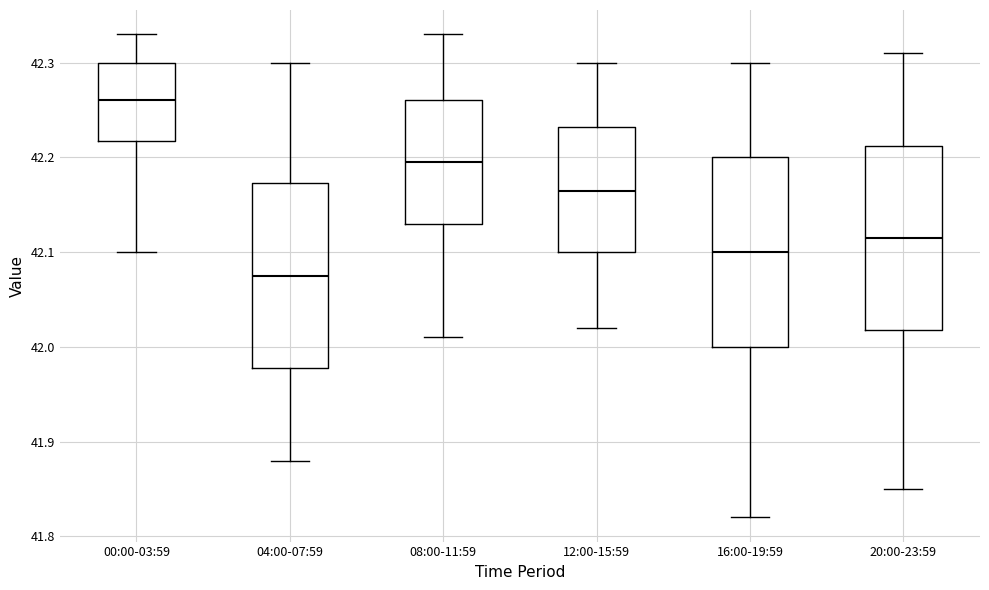

Where does the median line of the box for 12:00-15:59 sit on the y-axis? The values are not printed on the chart, so give them approximately, as read against the axis.

42.17